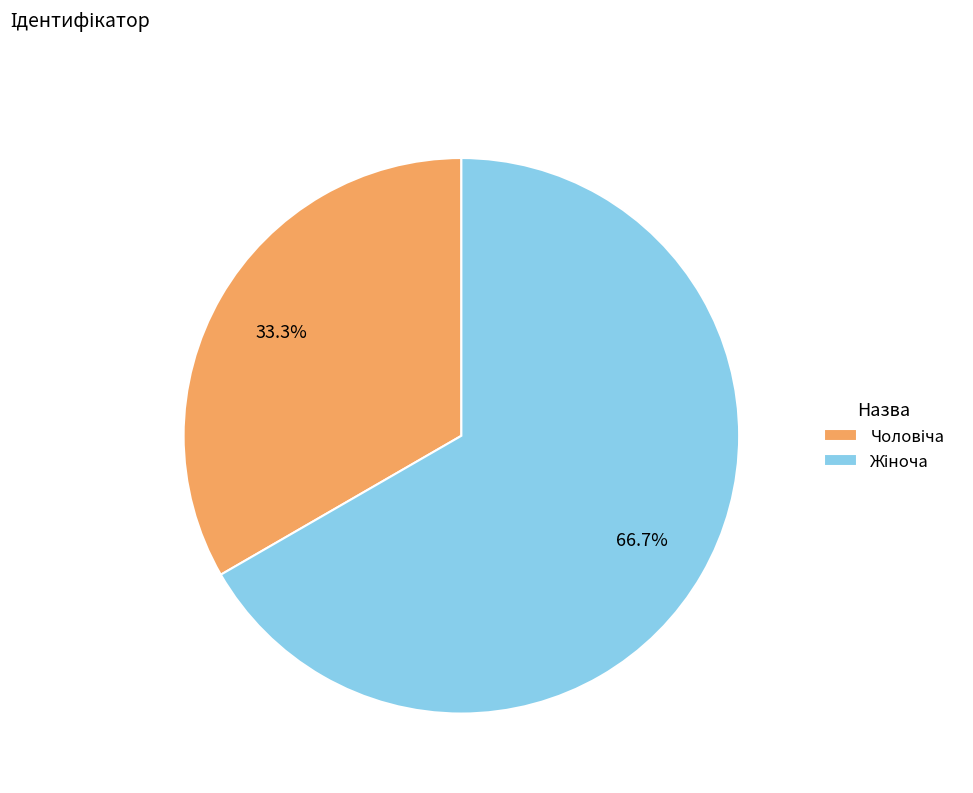

Does any single category account for the majority?

Yes